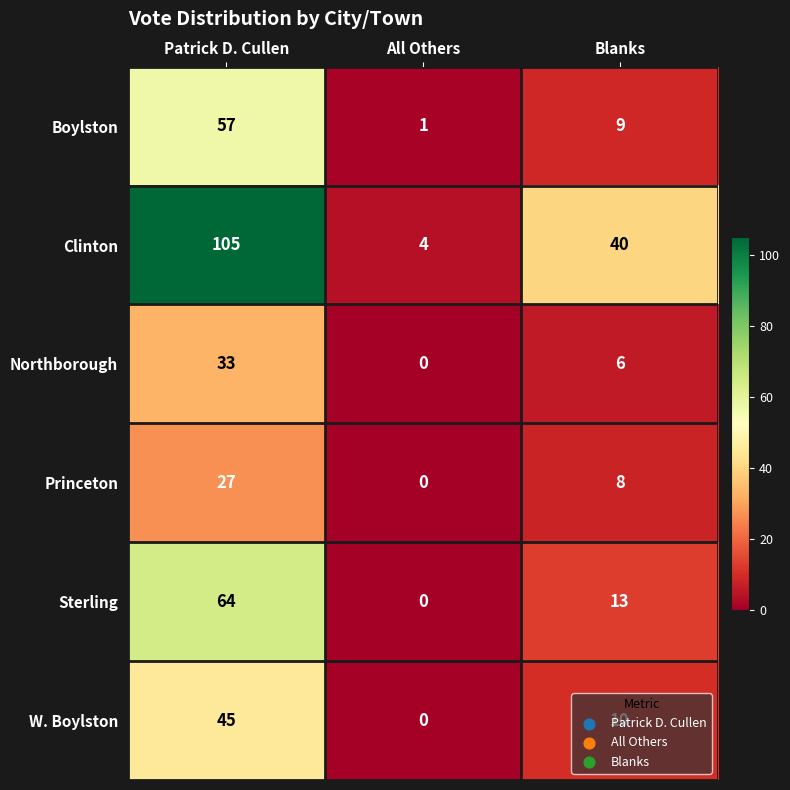

True or false: Clinton has a value of 40 at Blanks.

True